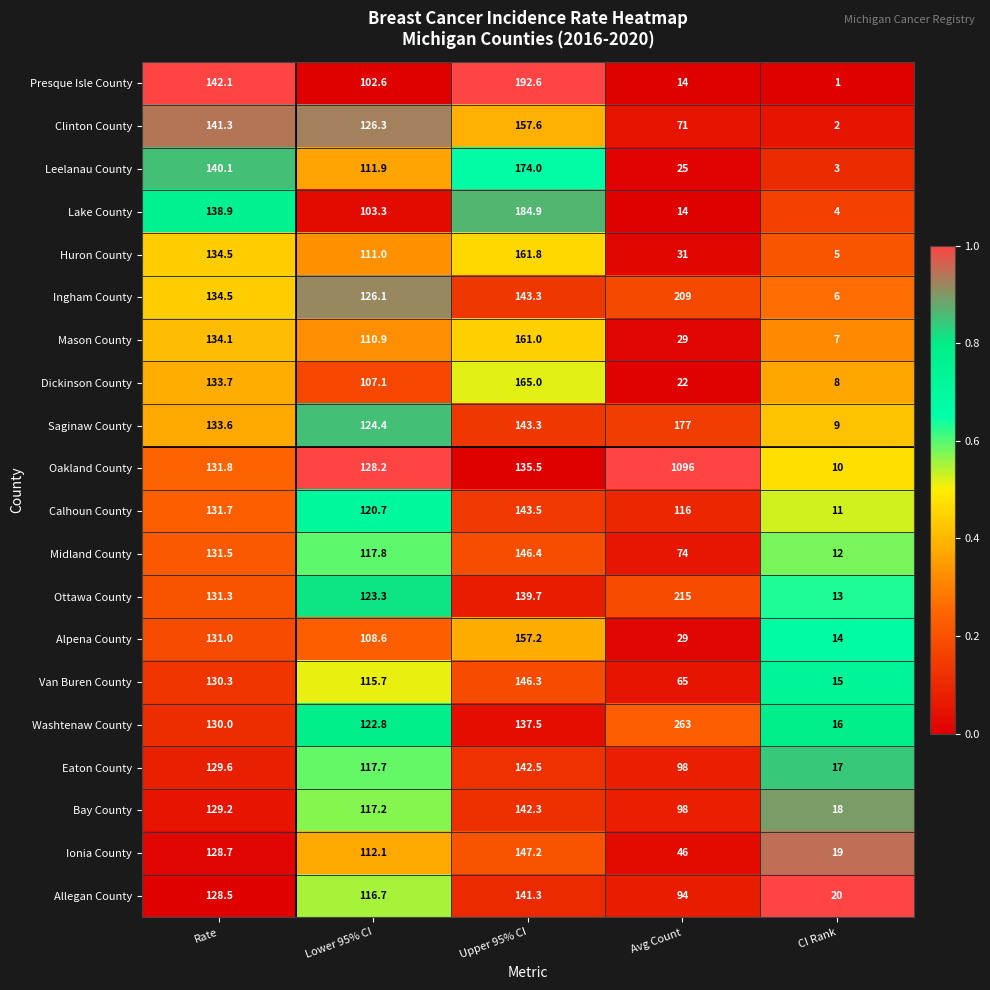

The Leelanau County series shows 3.0 at CI Rank. True or false?

True